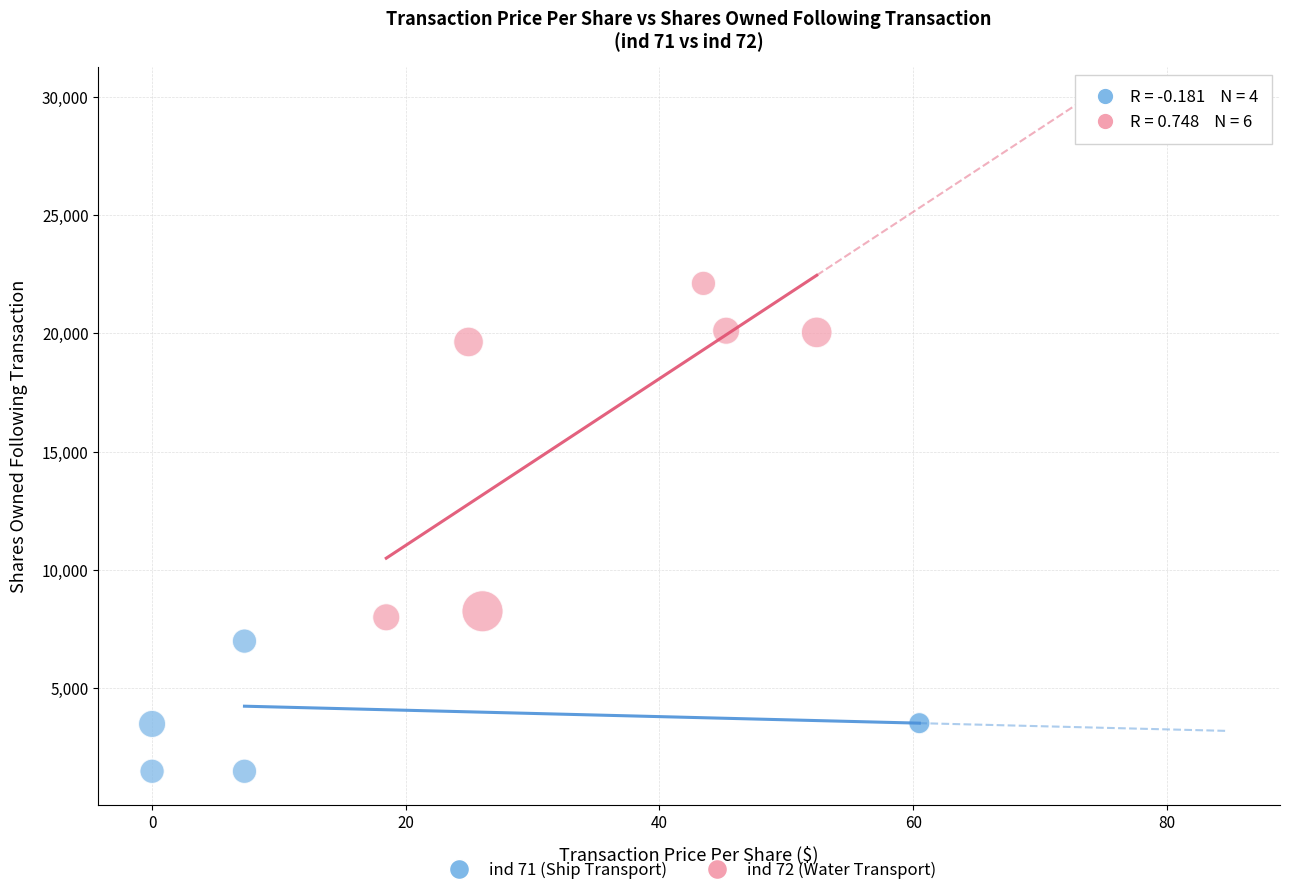

Which series reaches the maximum Y coordinate?

ind 72 (Water Transport)